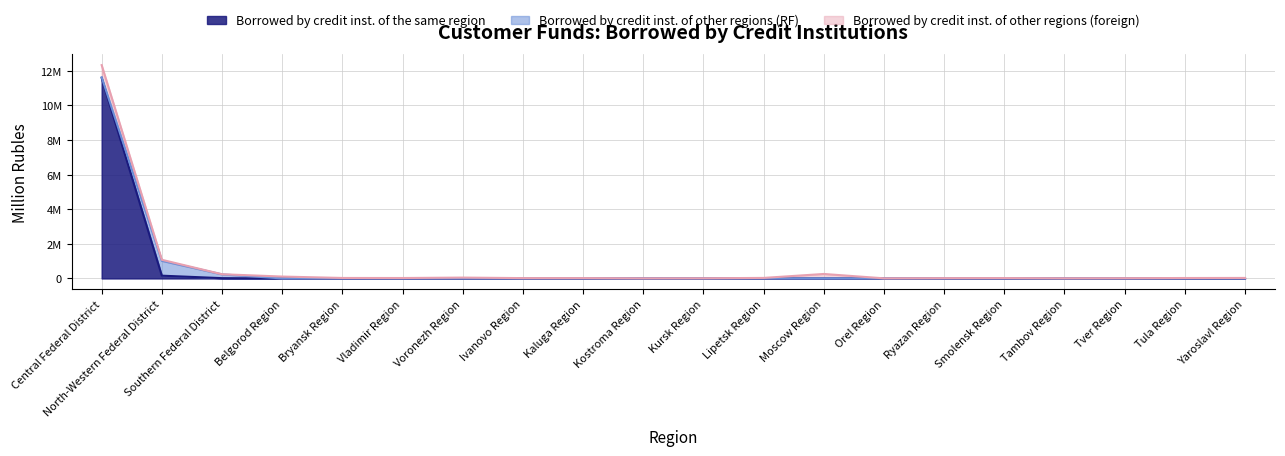

Which label corresponds to the smallest value in the chart?

Bryansk Region